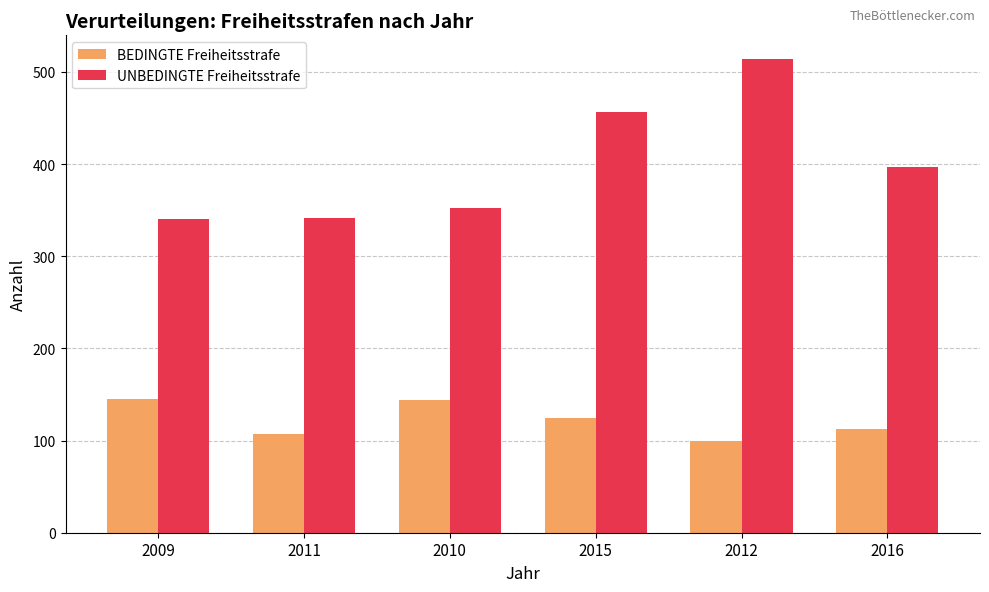

Count the number of data series in this chart.

2